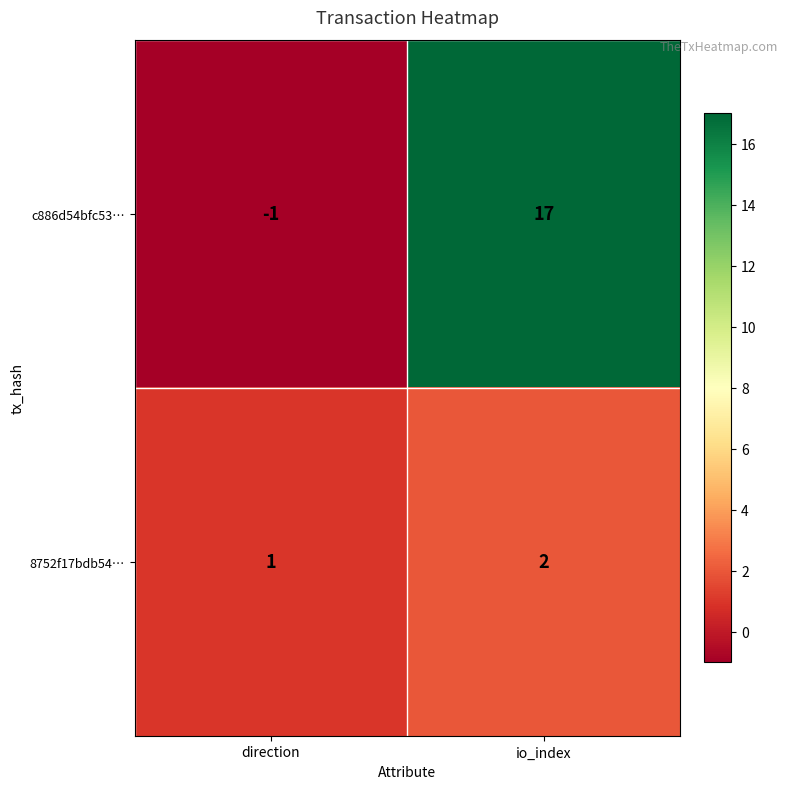

Count the number of data series in this chart.

2